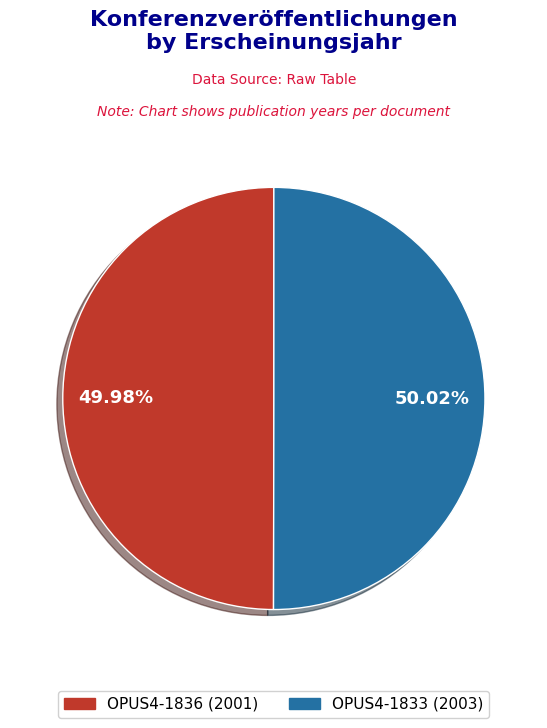

Does any single category account for the majority?

Yes